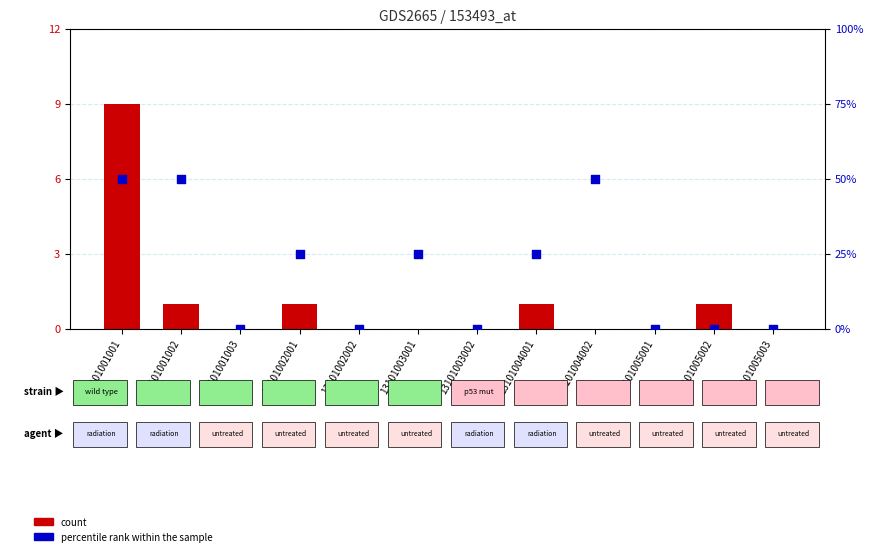

What are all the series names shown in the legend?

count, percentile rank within the sample